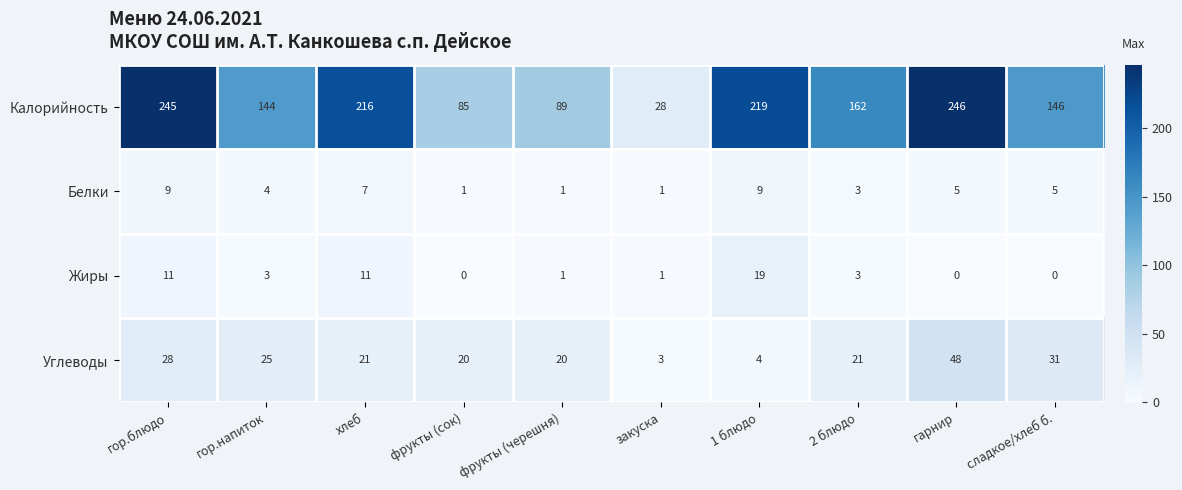

Is it true that Углеводы equals 5 at 1 блюдо?

False